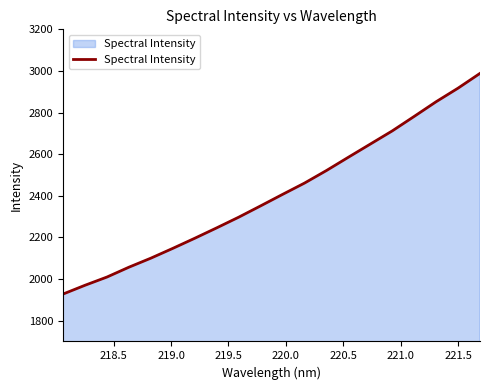

What is the difference between the maximum and minimum values?

1060.5